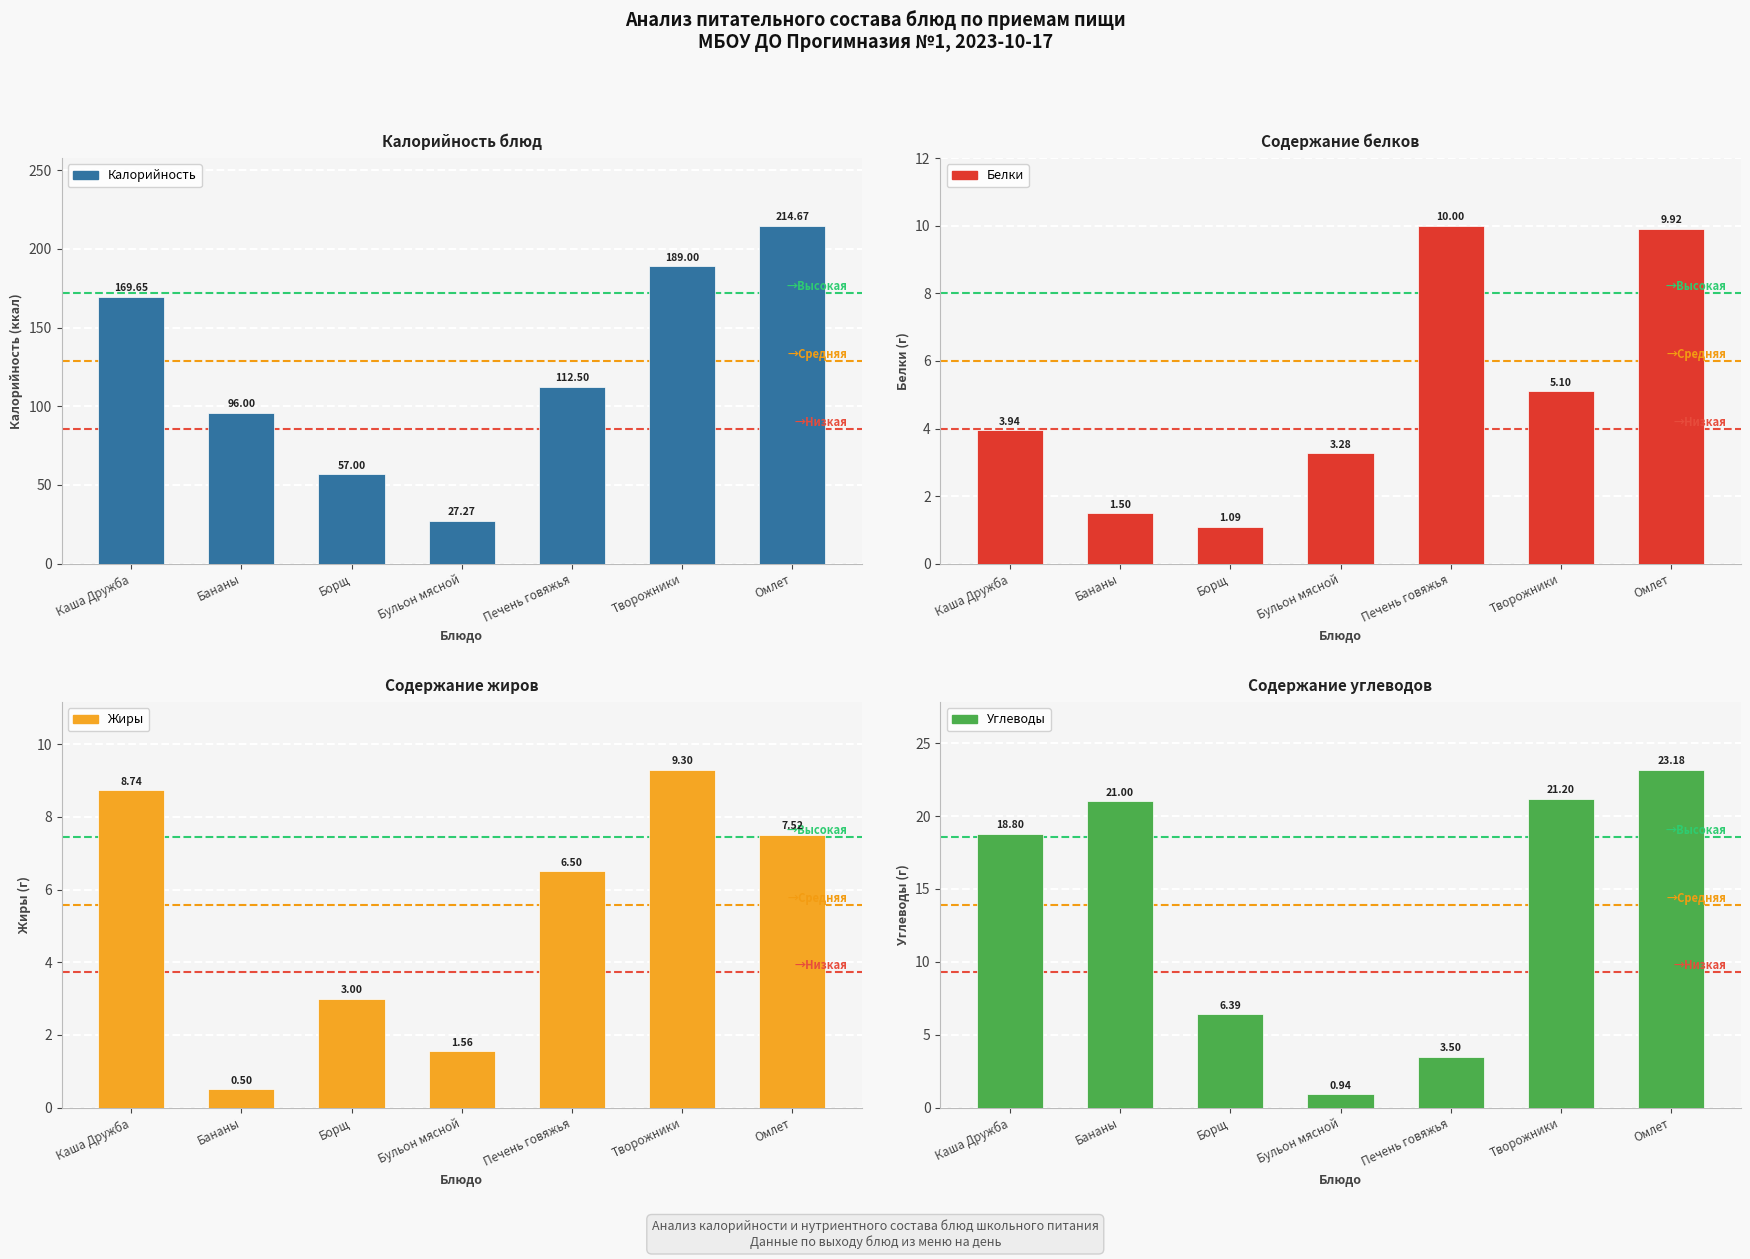

Reading left to right, list all the values displayed in this chart.

Калорийность: 169.7	96.0	57.0	27.3	112.5	189.0	214.7
Белки: 3.9	1.5	1.1	3.3	10.0	5.1	9.9
Жиры: 8.7	0.5	3.0	1.6	6.5	9.3	7.5
Углеводы: 18.8	21.0	6.4	0.9	3.5	21.2	23.2